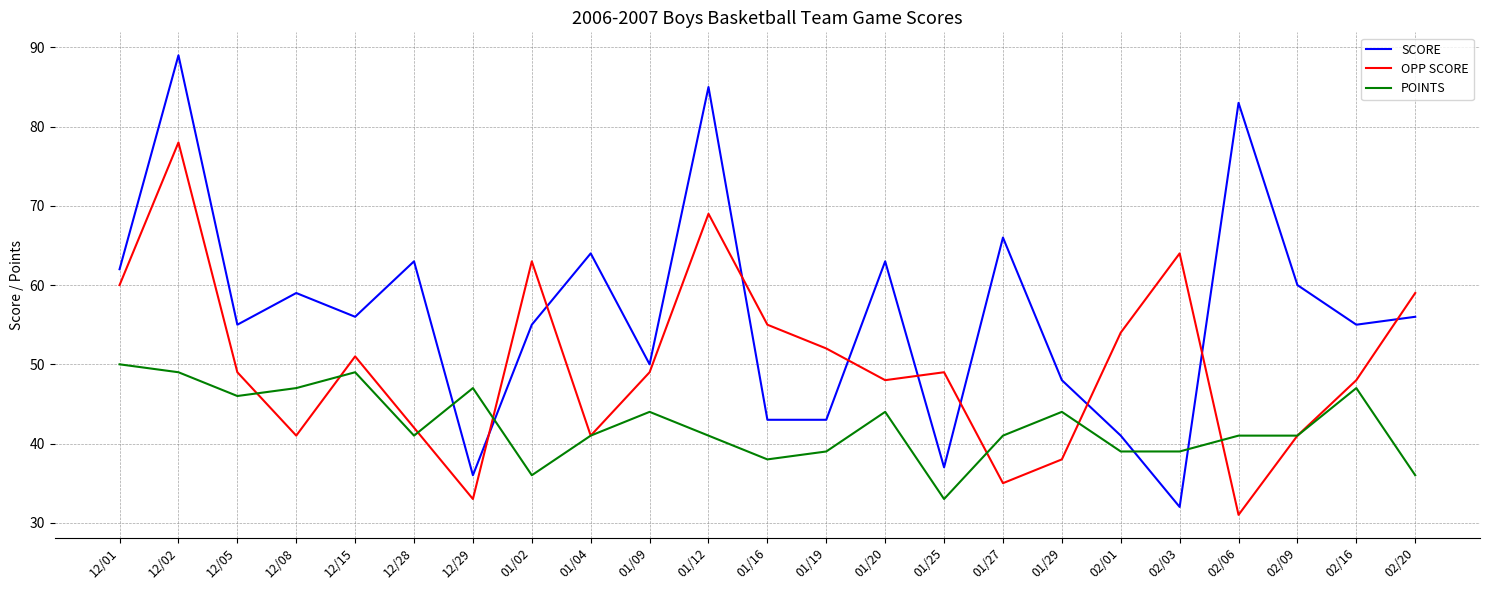

Where do POINTS and SCORE first cross each other?

12/28 and 12/29